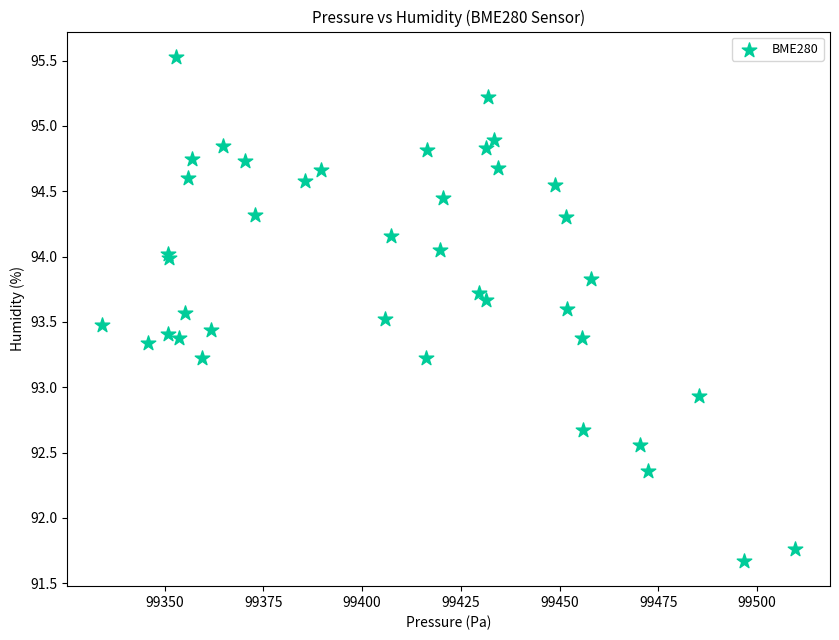

What Y value in the scatter plot is closest to 93?

92.9